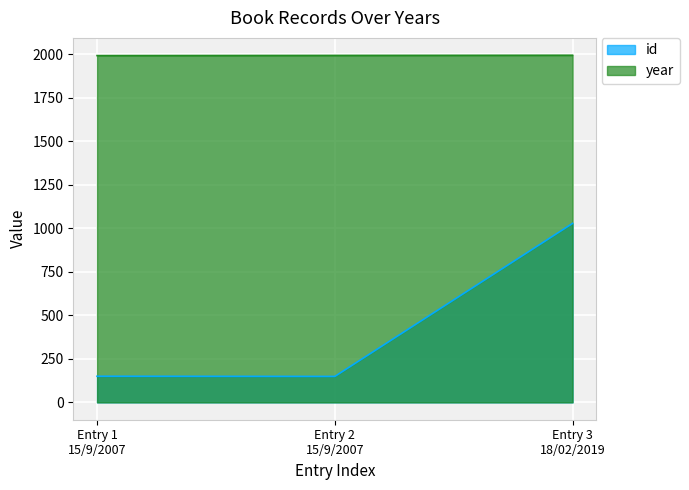

What is the highest value of the id series?

1028